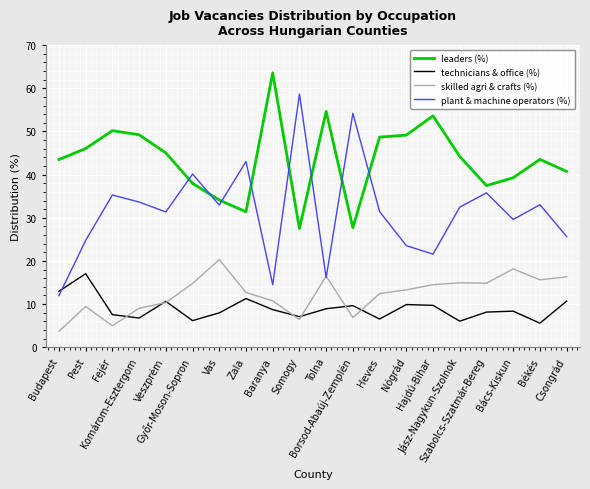

Is it true that plant & machine operators (%) equals 29.6 at Bács-Kiskun?

True